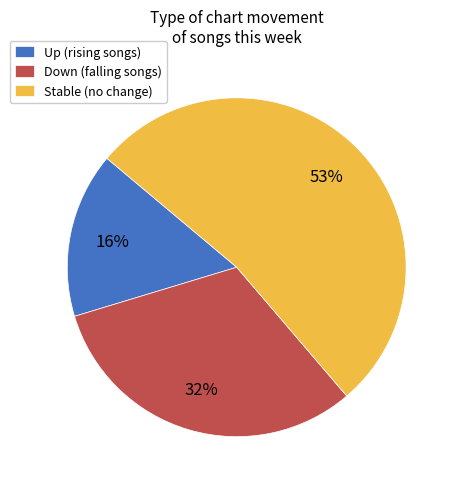

To the nearest percent, what is the combined percentage of Stable (no change) and Down (falling songs)?

84%